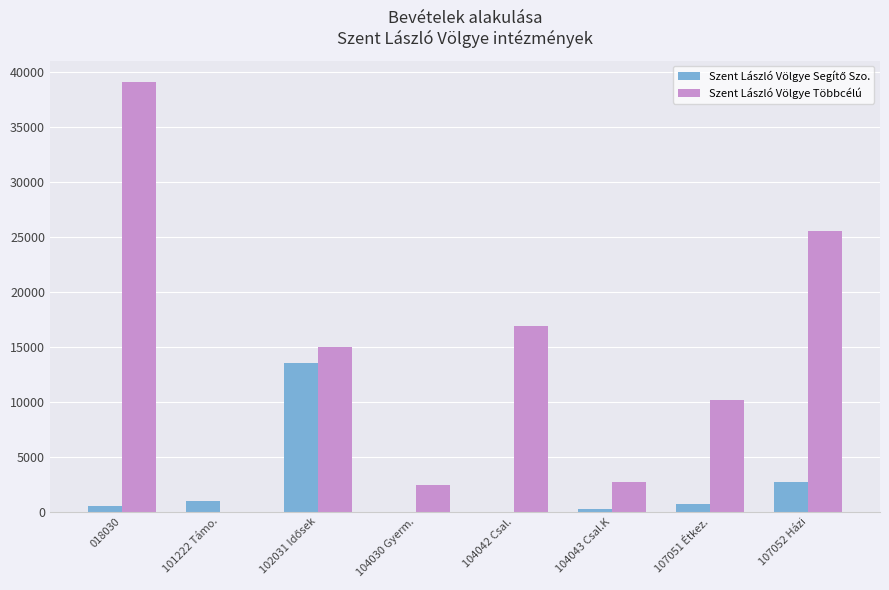

The value of Szent László Völgye Többcélú at 107051 Étkez. is 10113. True or false?

True